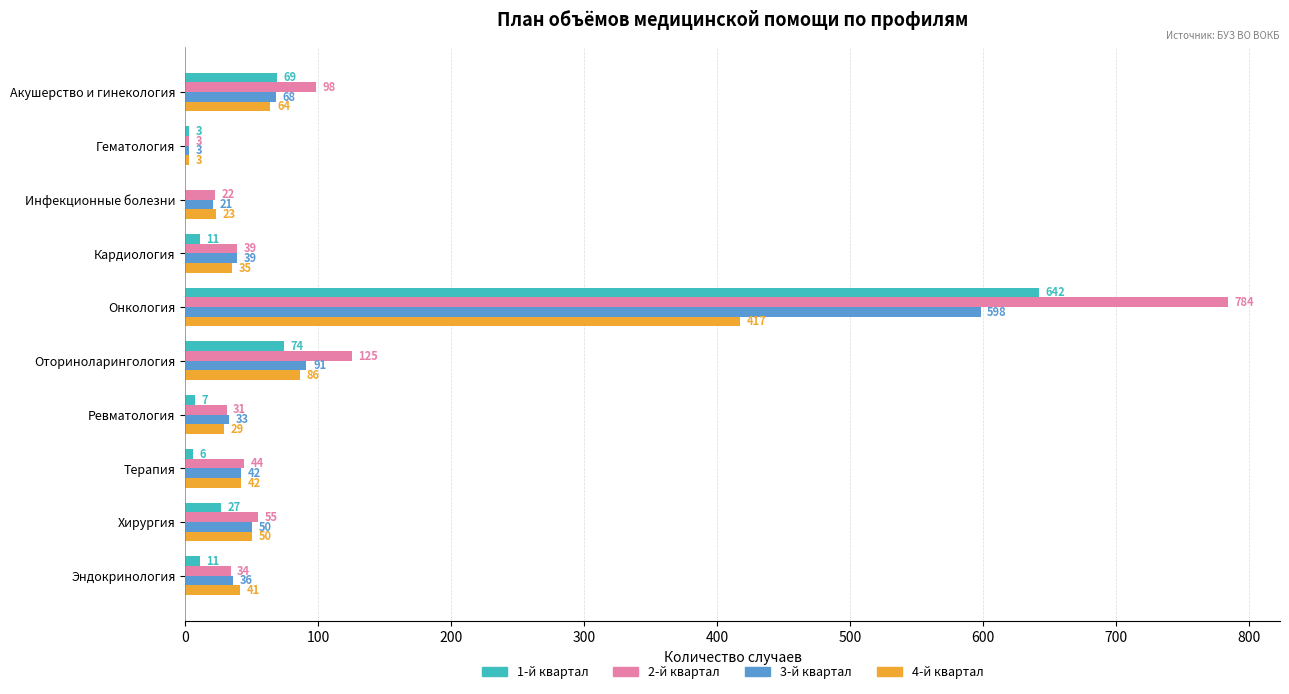

What are all the series names shown in the legend?

1-й квартал, 2-й квартал, 3-й квартал, 4-й квартал